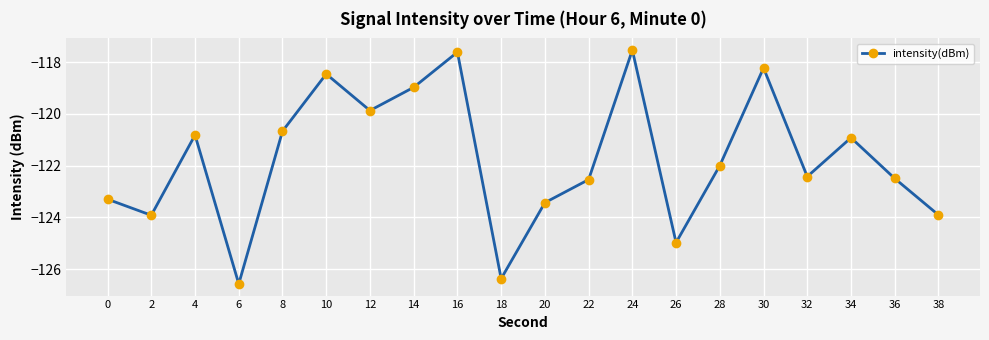

How many interior local peaks (higher than both neighbors) does the data have?

6